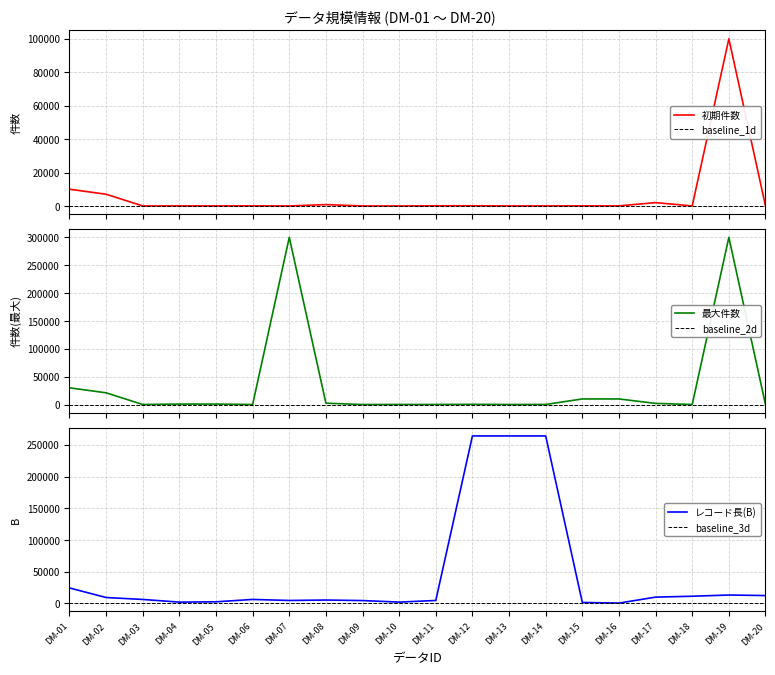

In 最大件数, how many points are lower than both neighbors (excluding endpoints)?

6